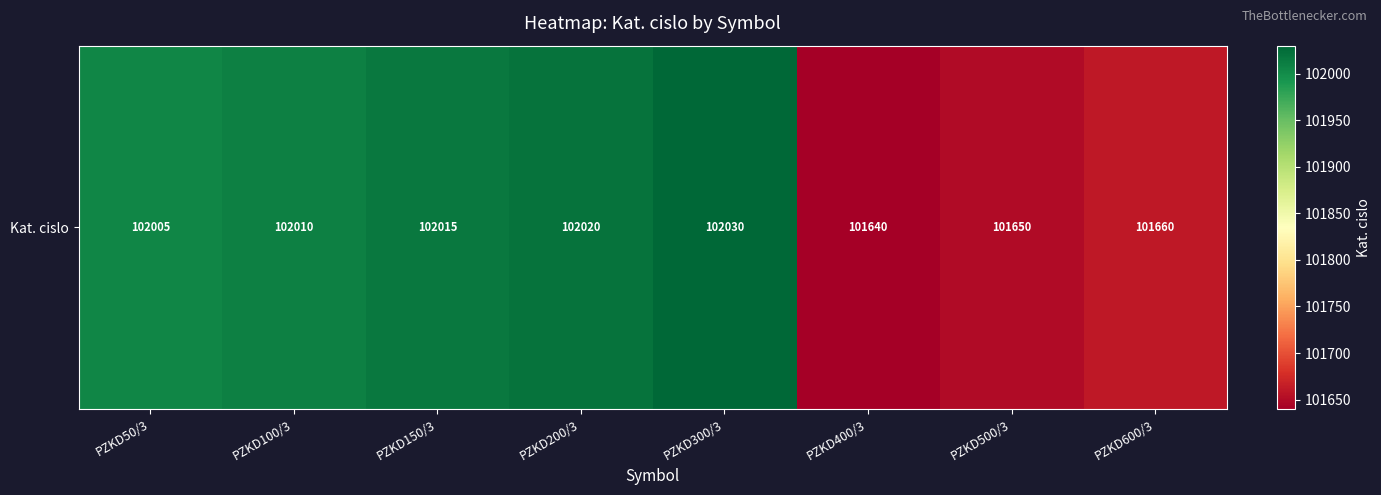

How many data points are above 102010?

3